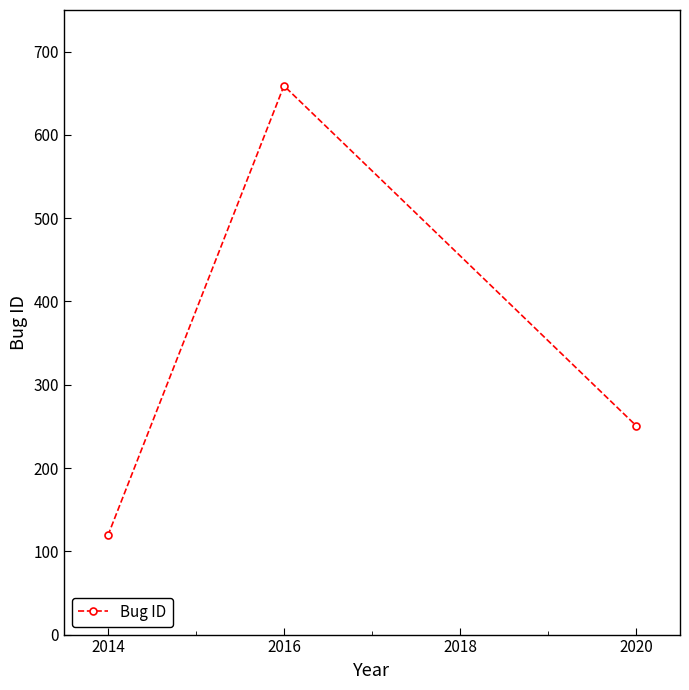

How many categories are shown in the chart?

3